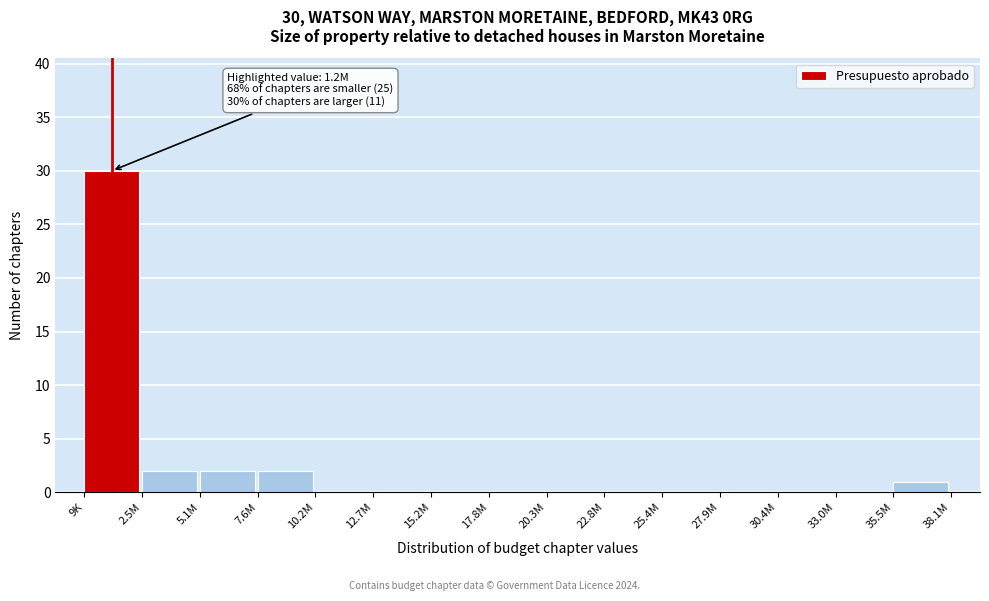

Reading right to left, what are all the values shown in this chart?

35.5M=1	33.0M=0	30.4M=0	27.9M=0	25.4M=0	22.8M=0	20.3M=0	17.8M=0	15.2M=0	12.7M=0	10.2M=0	7.6M=2	5.1M=2	2.5M=2	9K=30